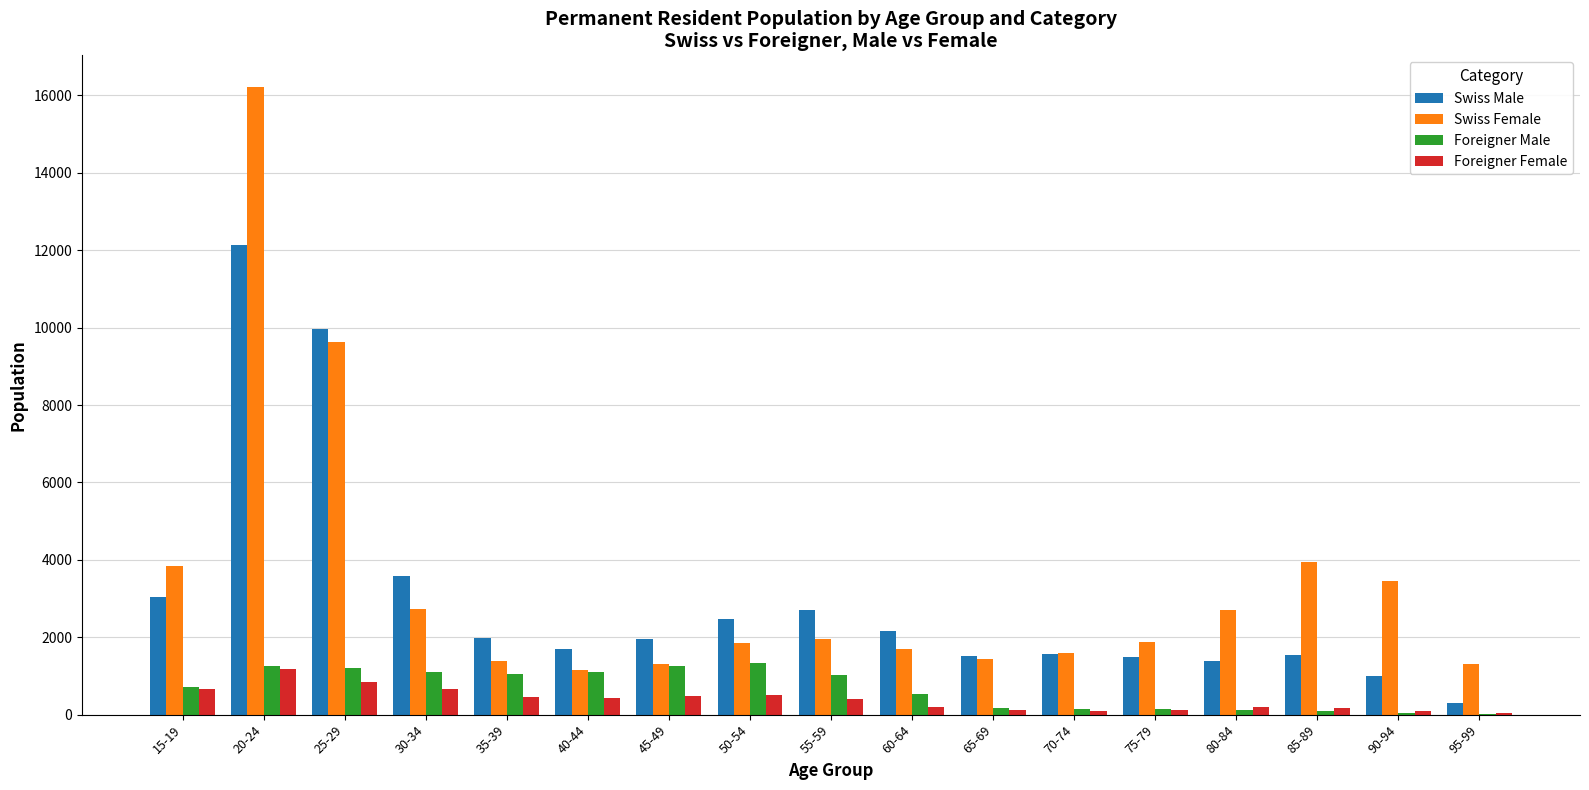

How many groups of bars are there?

17